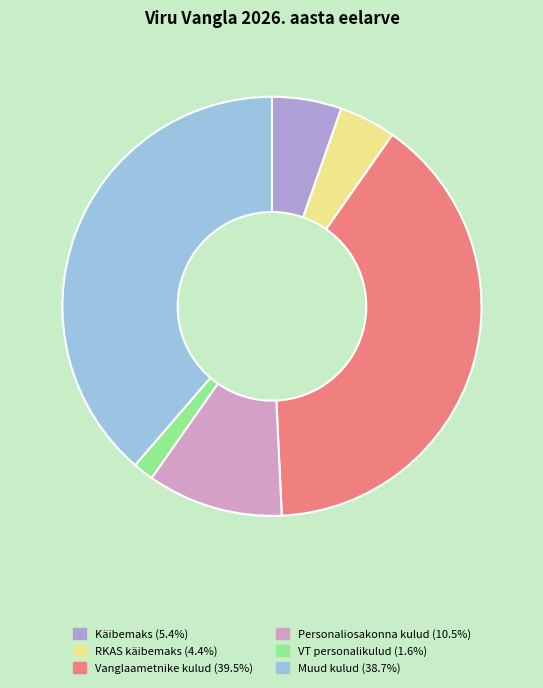

Count the number of slices in the pie.

6